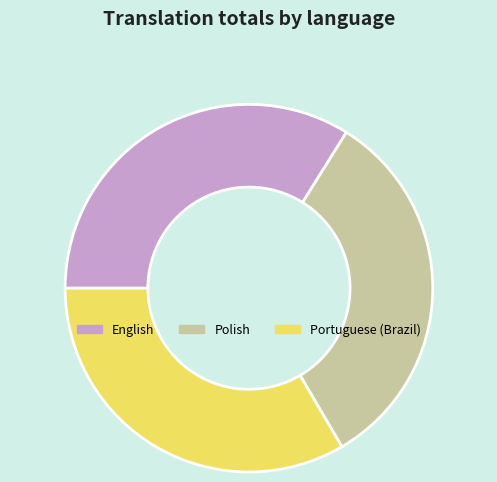

Do English and Polish together represent more than half of the pie?

Yes